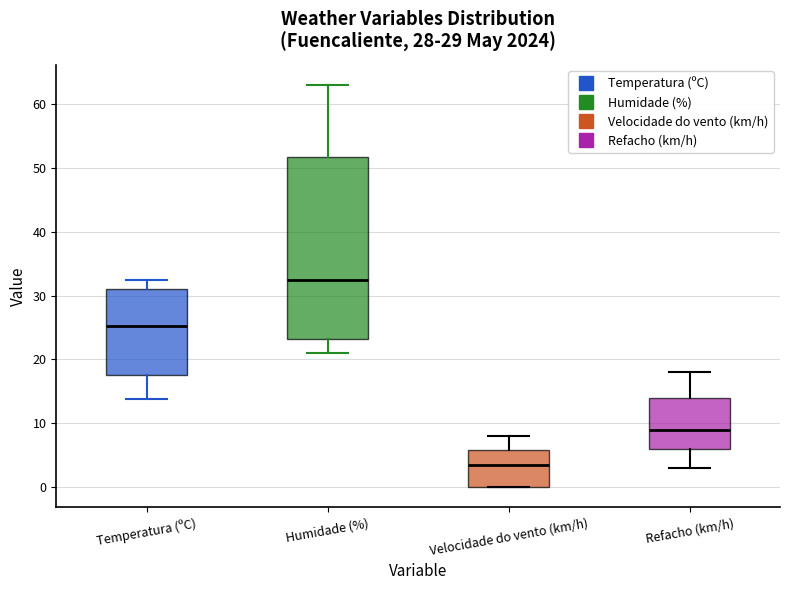

Reading left to right, read every box against the y-axis: the position of its median line, the range the box covers, and the ends of its whiskers. The values are not printed on the chart, so give them approximately, as read against the axis.

Temperatura (ºC): median 25, box 18 to 31, whiskers 14 to 33
Humidade (%): median 33, box 23 to 52, whiskers 21 to 63
Velocidade do vento (km/h): median 4, box 0 to 6, whiskers 0 to 8
Refacho (km/h): median 9, box 6 to 14, whiskers 3 to 18